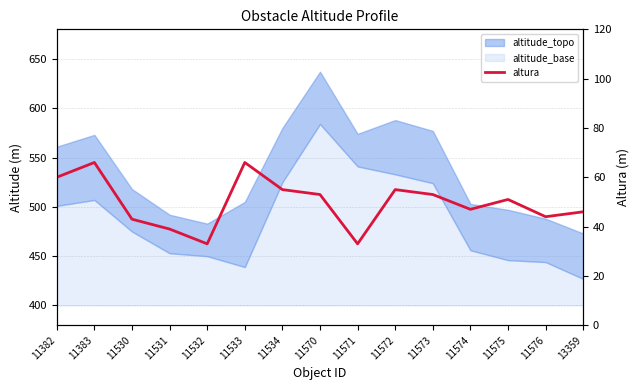

What is the change in value from 11383 to 13359?

-20